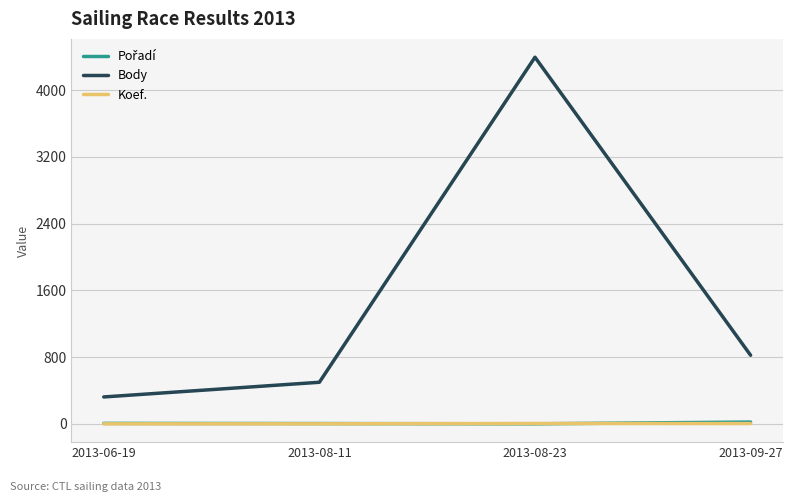

True or false: Koef. and Body intersect in this chart.

False